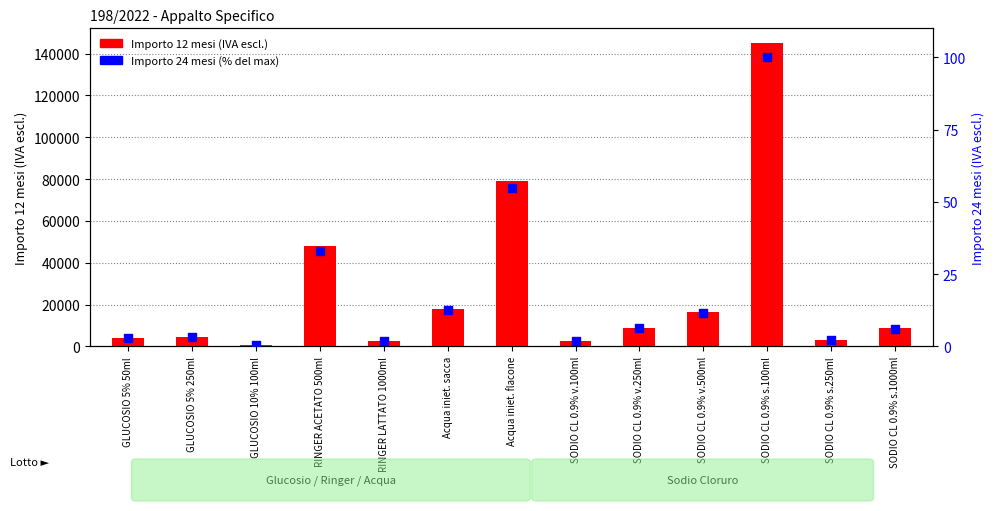

Which series reaches the minimum Y coordinate?

Importo 24 mesi (%)